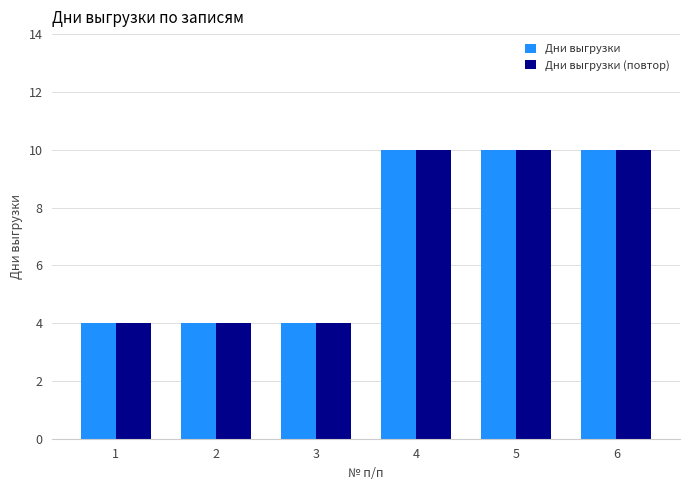

Count the number of categories in the chart.

6